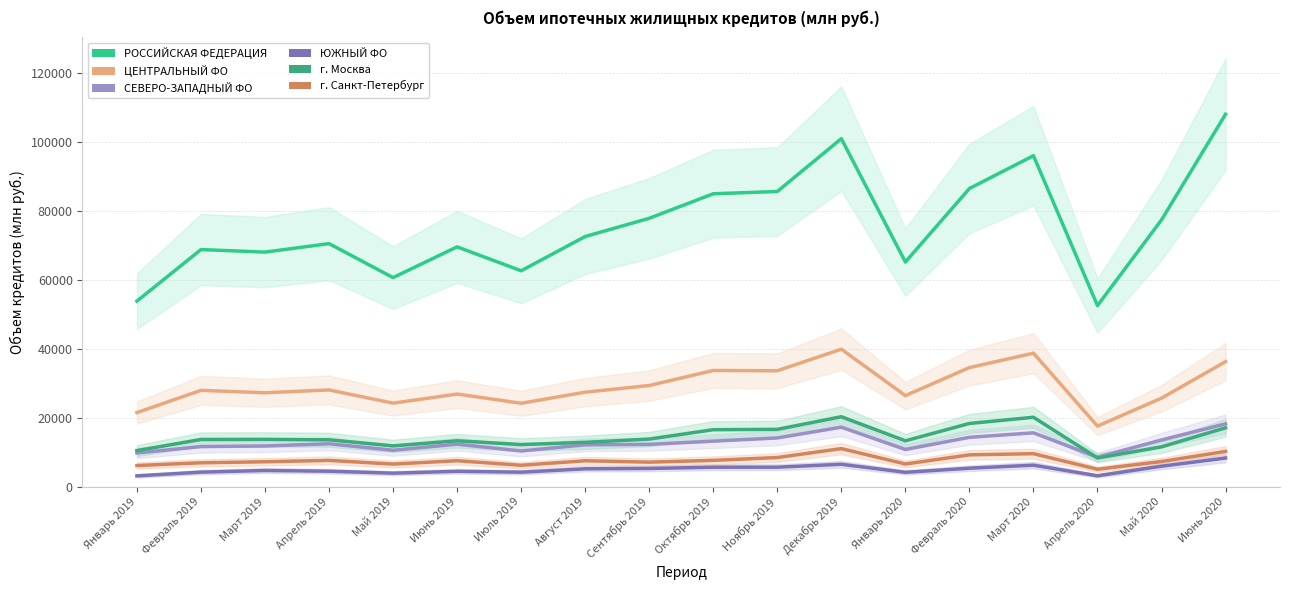

Which series changed the most between Ноябрь 2019 and Декабрь 2019?

РОССИЙСКАЯ ФЕДЕРАЦИЯ